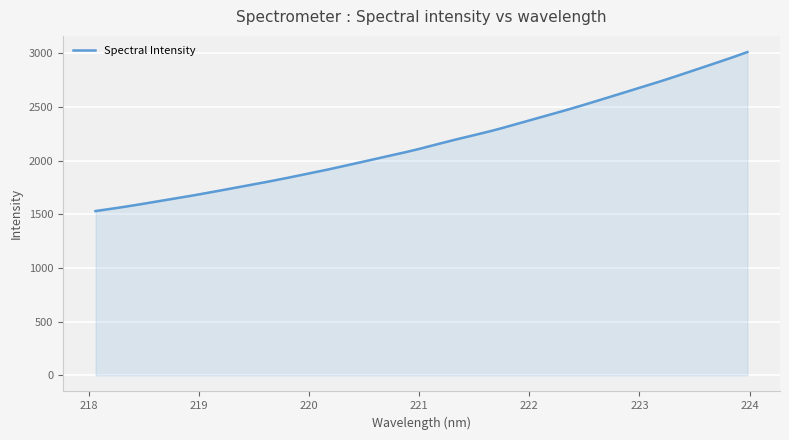

What is the greatest value displayed?

3010.1